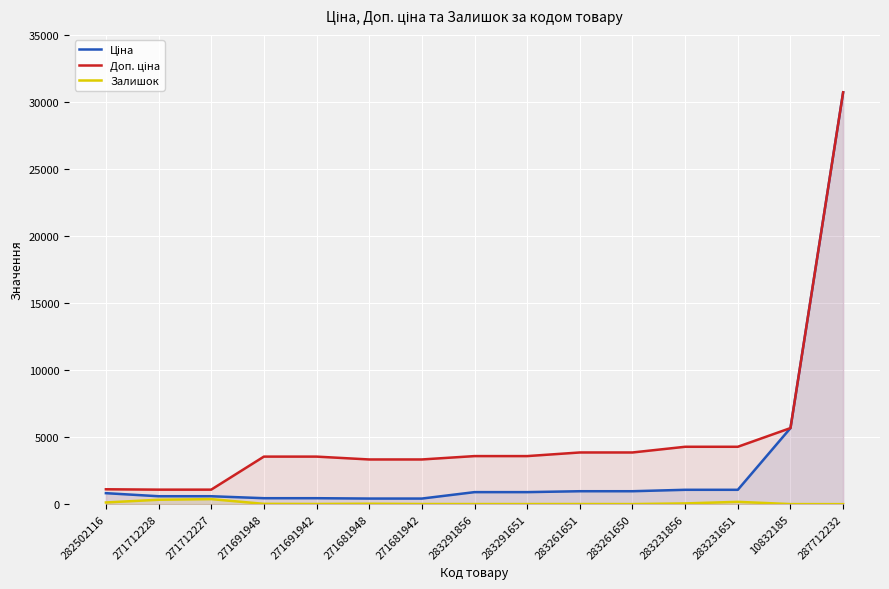

What are all the series names shown in the legend?

Ціна, Доп. ціна, Залишок